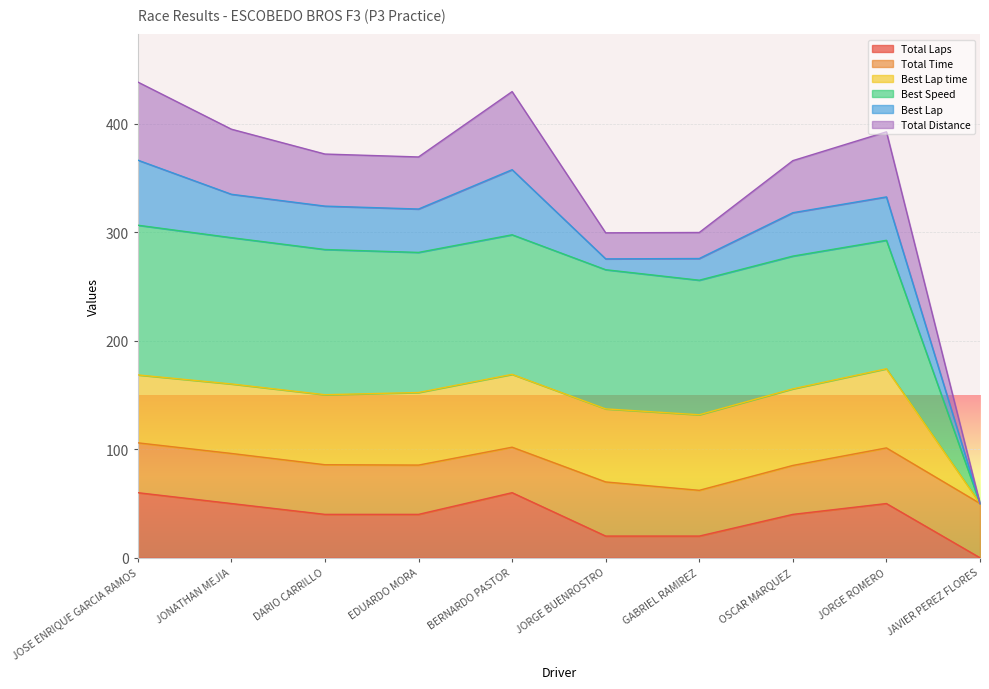

In Total Laps, how many points are higher than both neighbors (excluding endpoints)?

2